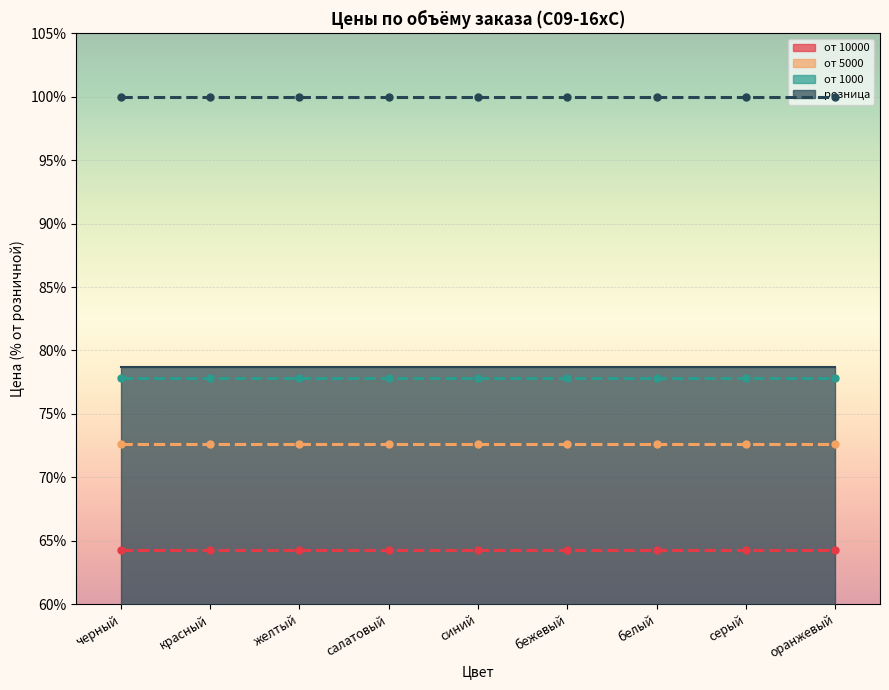

Reading left to right, transcribe all the data shown in this chart.

от 10000 (цена): 64.3	64.3	64.3	64.3	64.3	64.3	64.3	64.3	64.3
от 5000 (цена): 72.6	72.6	72.6	72.6	72.6	72.6	72.6	72.6	72.6
от 1000 (цена): 77.8	77.8	77.8	77.8	77.8	77.8	77.8	77.8	77.8
розница (цена): 100.0	100.0	100.0	100.0	100.0	100.0	100.0	100.0	100.0